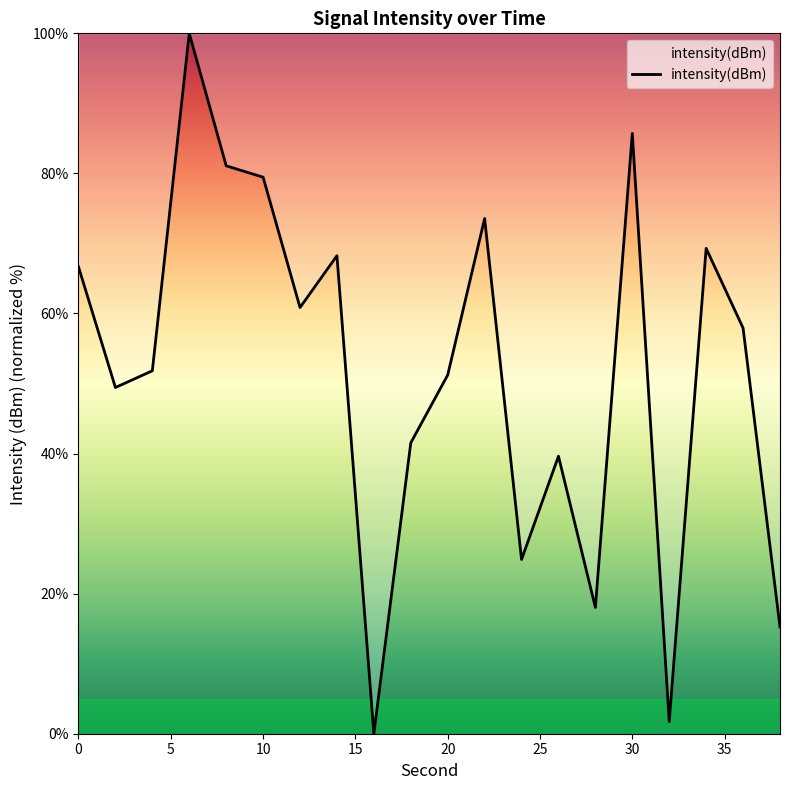

What is the maximum value shown in the chart?

100.0